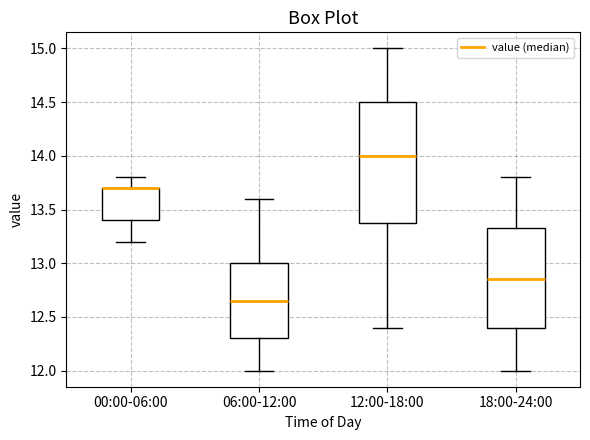

Reading left to right, transcribe this box plot: for each box, give where its median line is, the range the box spans, and where its two whiskers end, as read against the y-axis. The values are not printed on the chart, so give them approximately, as read against the axis.

00:00-06:00: median 13.70 (drawn on the box's upper edge), box 13.40 to 13.70, whiskers 13.20 to 13.80
06:00-12:00: median 12.65, box 12.30 to 13.00, whiskers 12.00 to 13.60
12:00-18:00: median 14.00, box 13.40 to 14.50, whiskers 12.40 to 15.00
18:00-24:00: median 12.85, box 12.40 to 13.35, whiskers 12.00 to 13.80